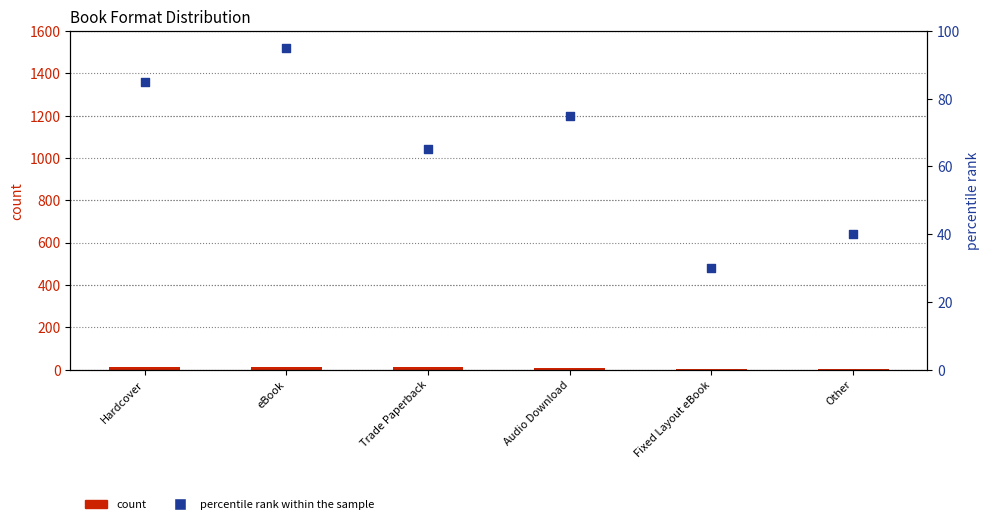

At how many categories does at least one series exceed 69?

3